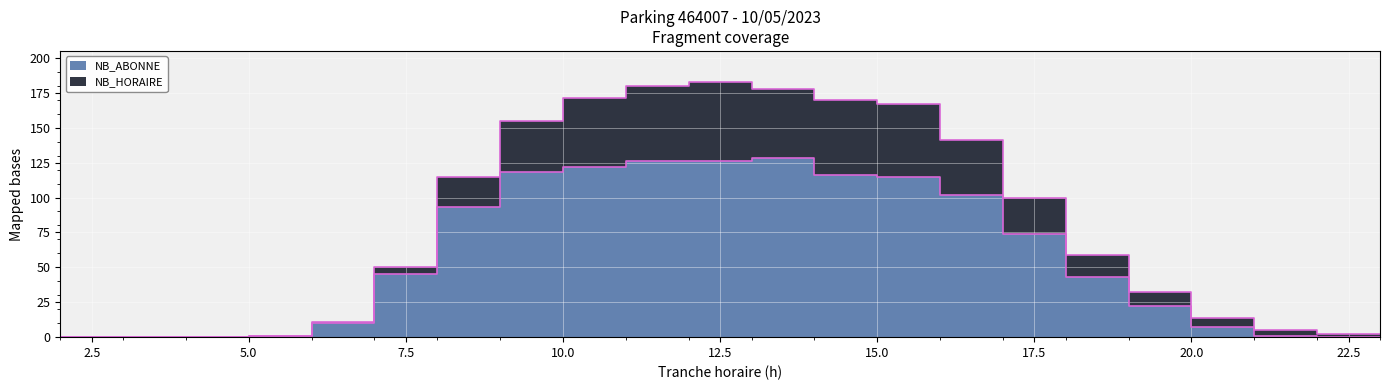

What is the difference between the highest and lowest values at 15?

52